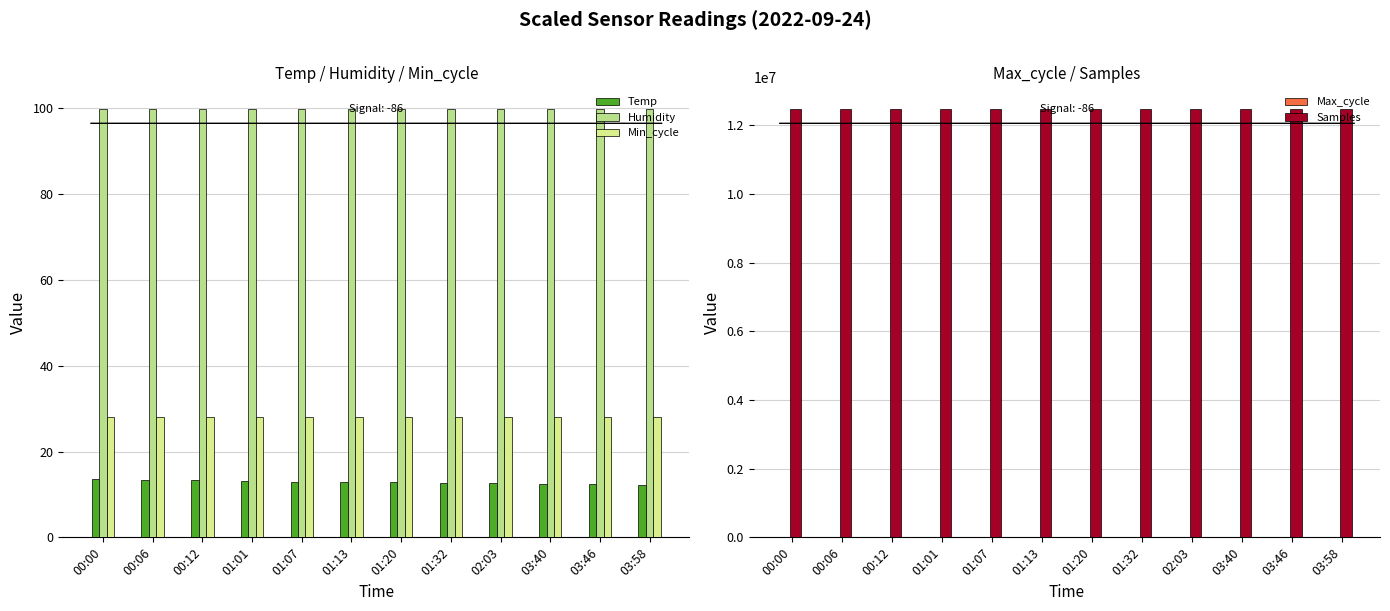

How many bars are there in total?

60